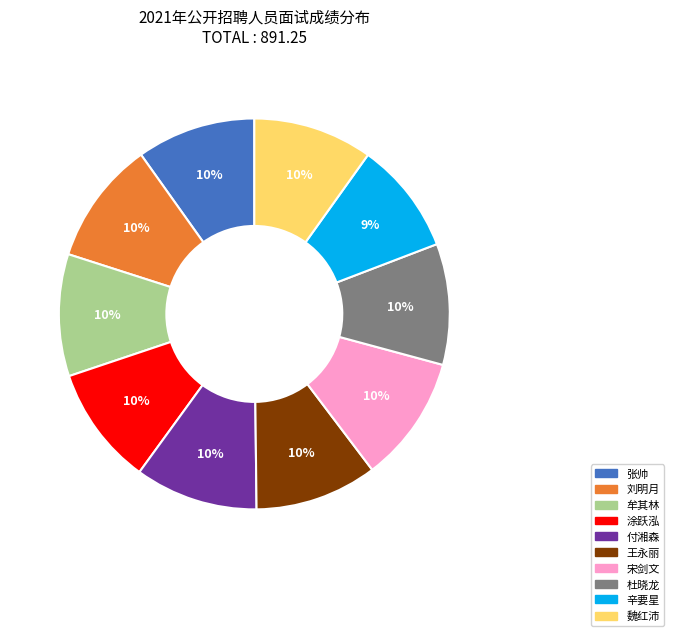

To the nearest percent, what is the average slice percentage?

10%